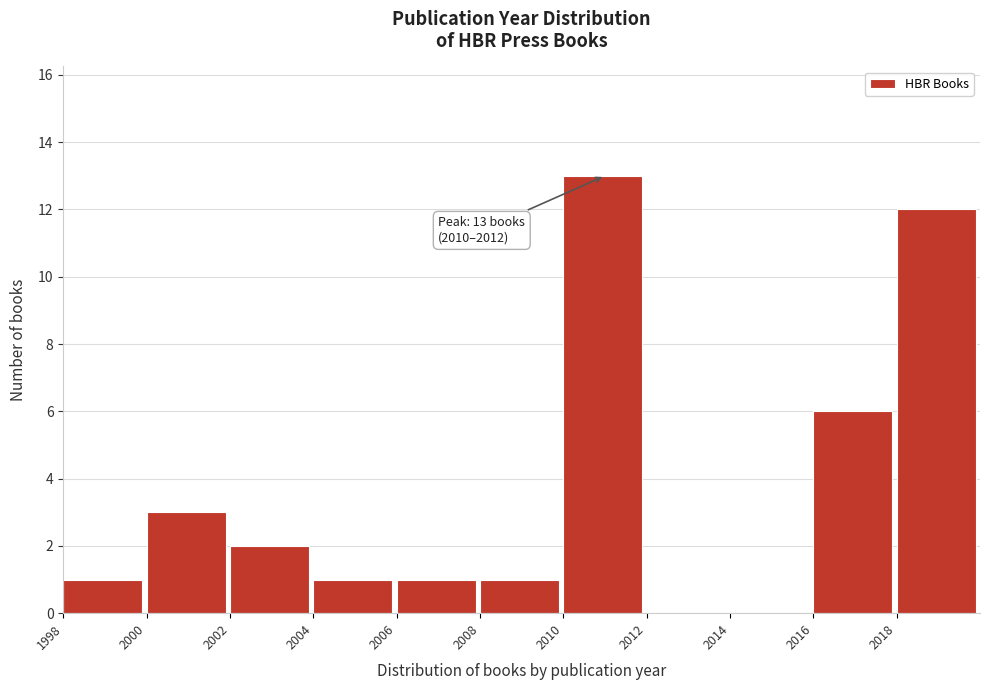

Over which range of the x-axis is the bar tallest?

2010 to 2012